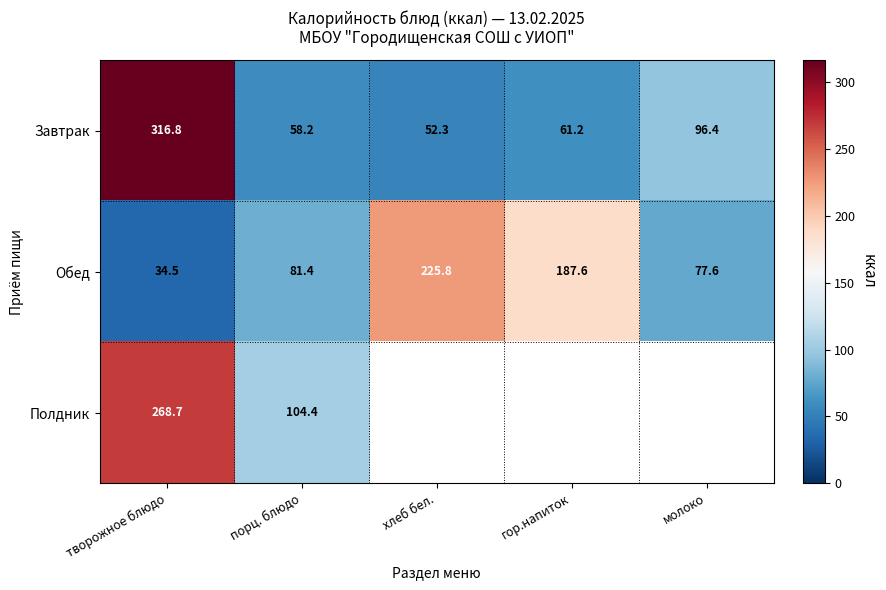

What is the difference between the Обед values at хлеб бел. and творожное блюдо?

191.3